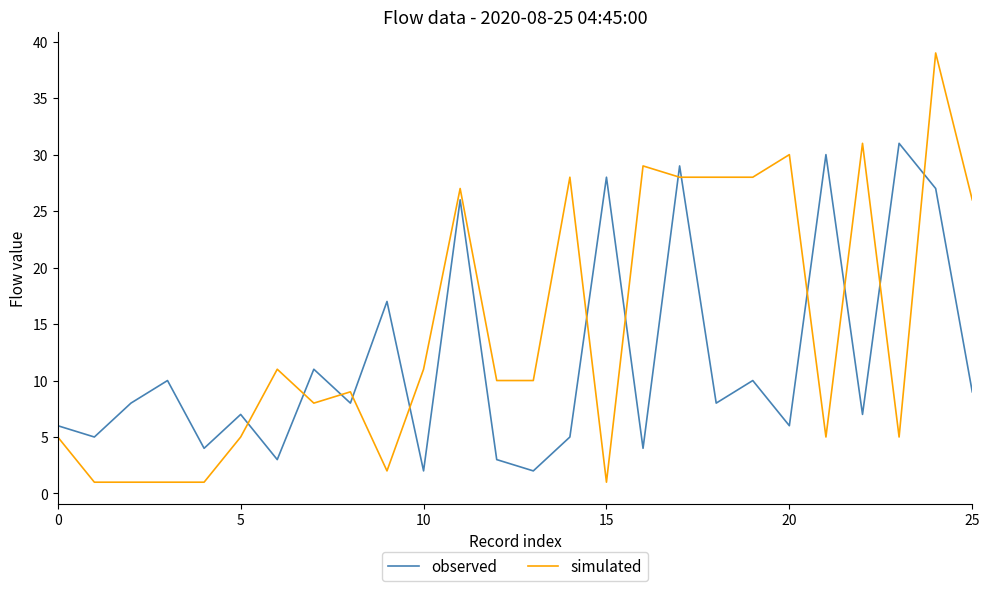

True or false: observed and simulated intersect in this chart.

True